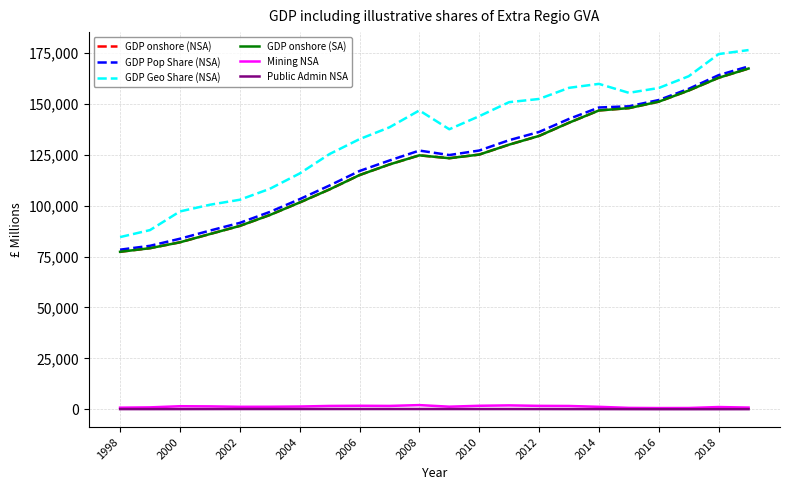

Does the chart display data point markers on the line(s)?

No